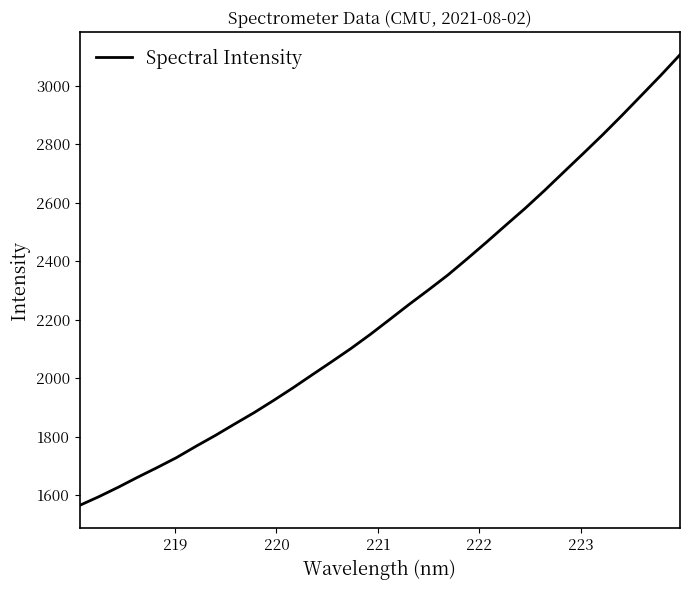

What is the maximum value shown in the chart?

3106.1